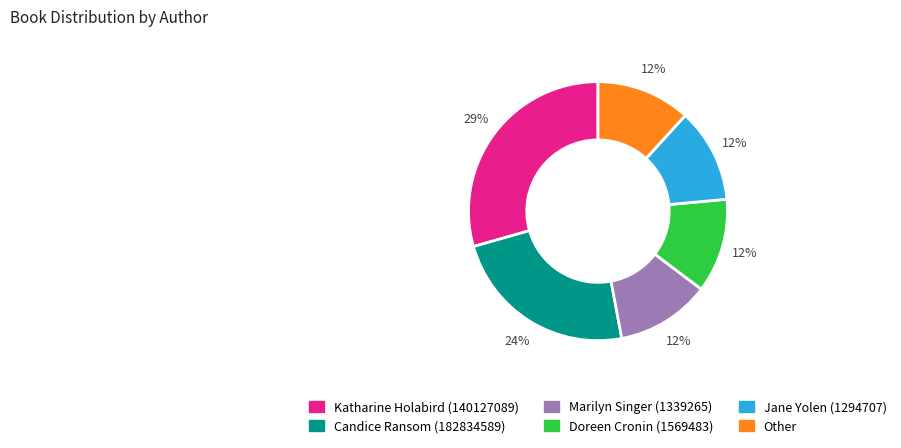

True or false: Katharine Holabird (140127089) accounts for 23% of the total.

False